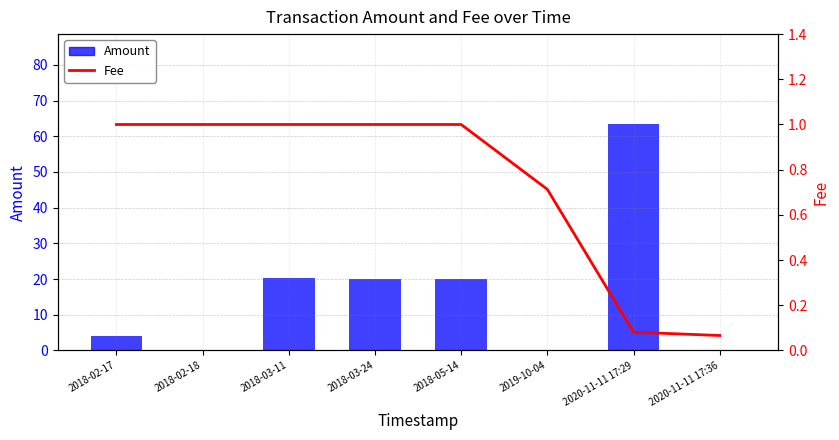

Which series has the largest total across all categories?

Amount